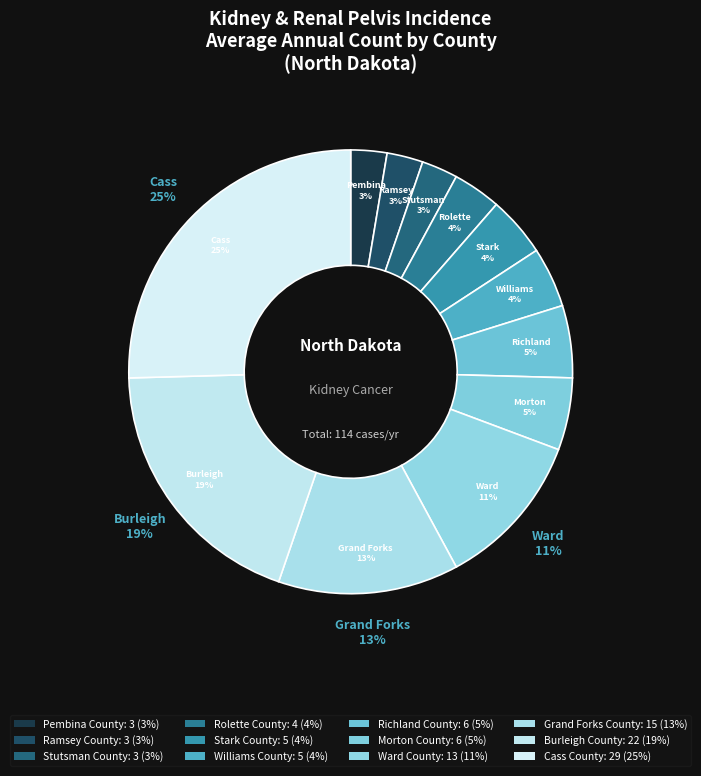

To the nearest percent, what percentage of the pie is Ramsey County?

3%